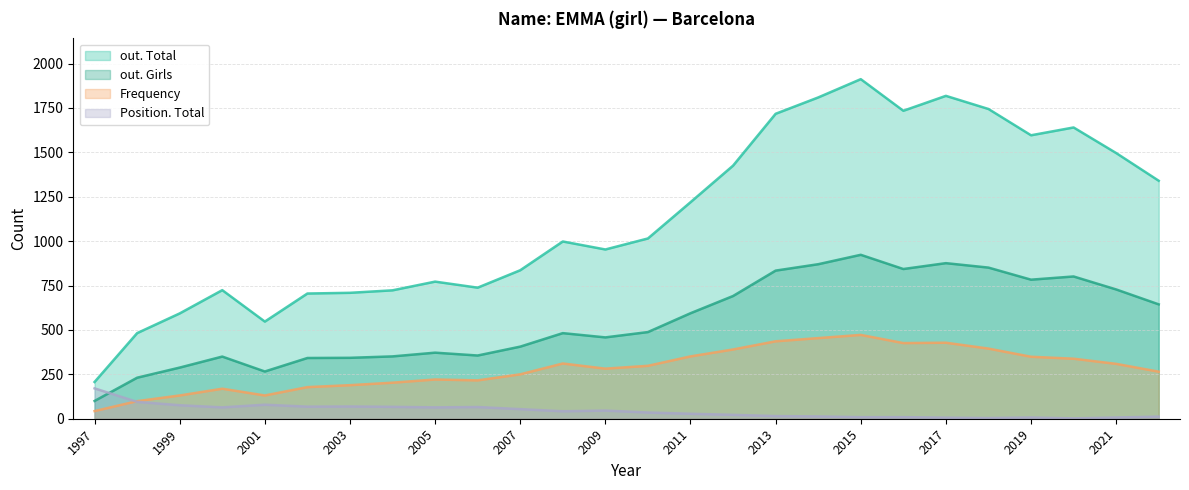

The out. Girls series shows 1390 at 2015. True or false?

False